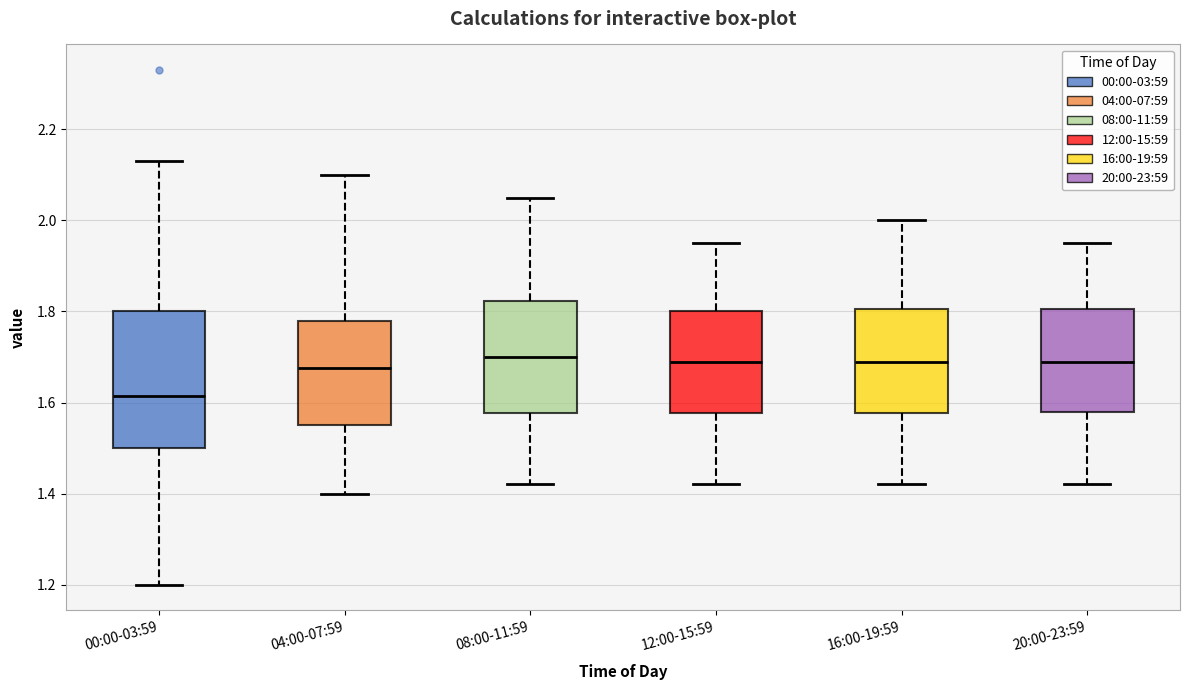

Where does the upper whisker of the box for 04:00-07:59 end on the y-axis? The values are not printed on the chart, so give them approximately, as read against the axis.

2.10